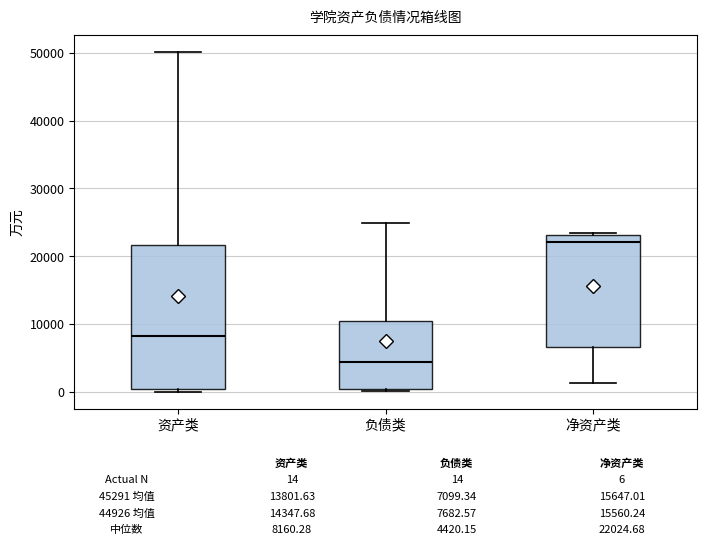

Where is the lower edge of the box for 资产类 on the y-axis? The values are not printed on the chart, so give them approximately, as read against the axis.

0